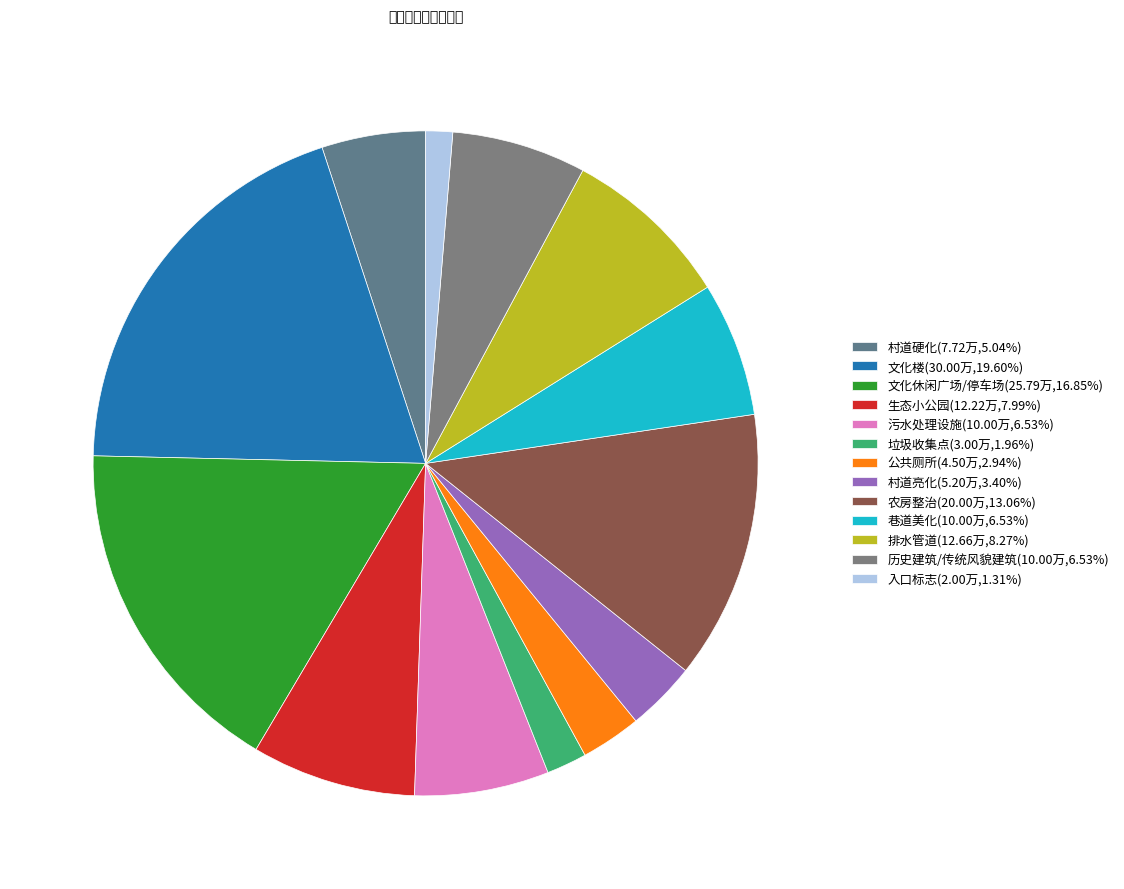

Does any single category account for the majority?

No